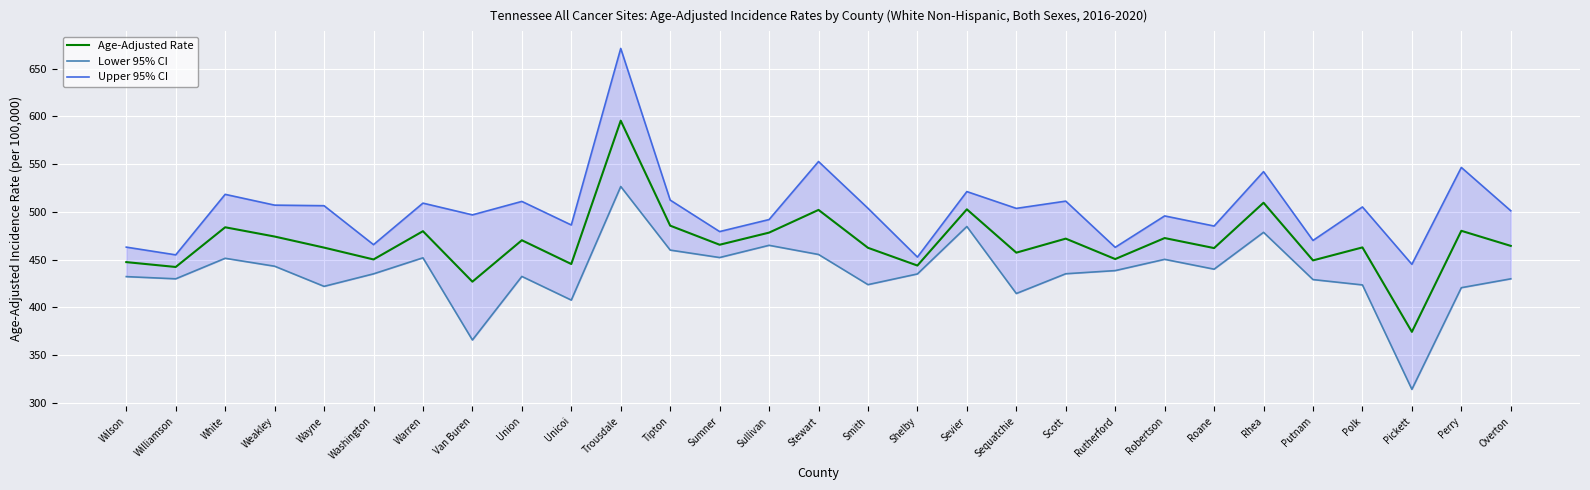

List the labels in order of Lower 95% CI value, smallest first.

Pickett, Van Buren, Unicoi, Sequatchie, Perry, Wayne, Polk, Smith, Putnam, Williamson, Overton, Wilson, Union, Shelby, Washington, Scott, Rutherford, Roane, Weakley, Robertson, White, Warren, Sumner, Stewart, Tipton, Sullivan, Rhea, Sevier, Trousdale